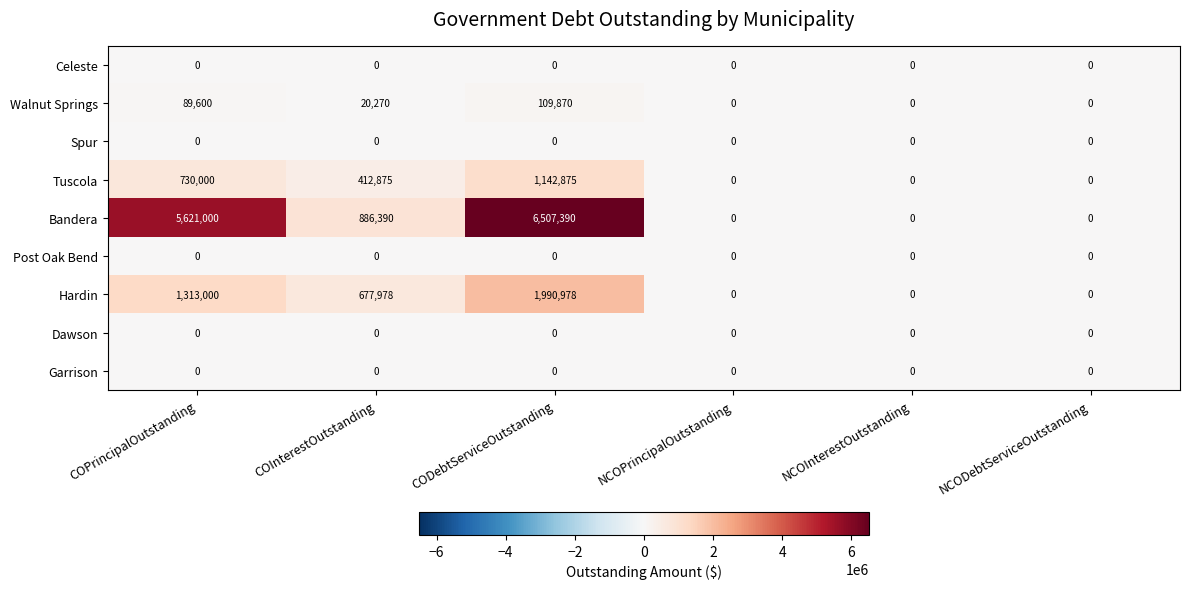

Which series changed the most between COInterestOutstanding and NCODebtServiceOutstanding?

Bandera